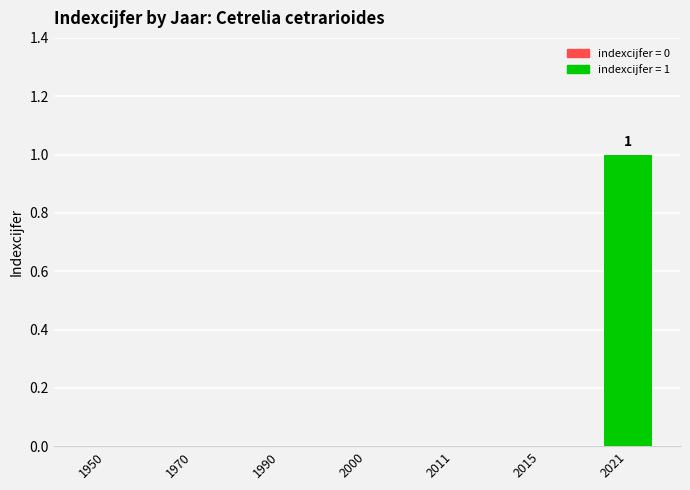

The chart shows a value of 0 at 1970. True or false?

True